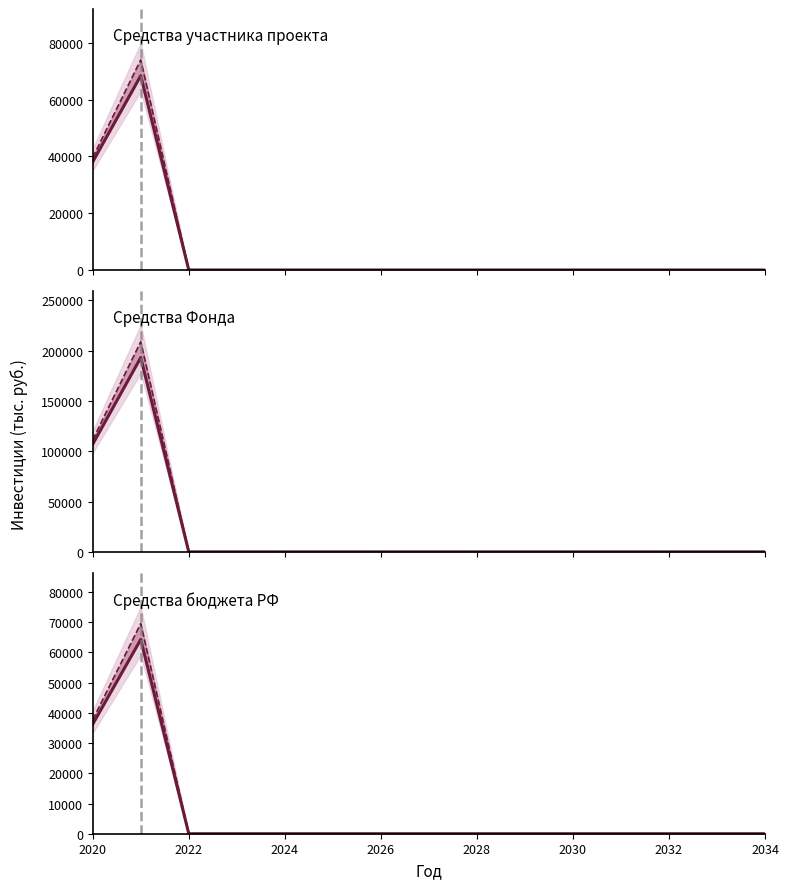

In Средства участника проекта (ИПЦ), how many points are higher than both neighbors (excluding endpoints)?

1